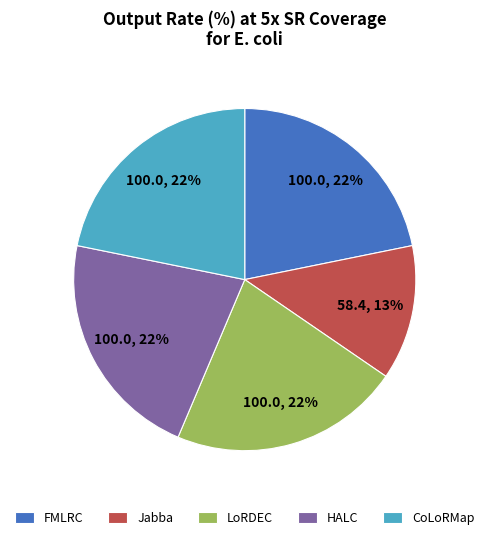

Is the sum of Jabba and LoRDEC greater than half?

No